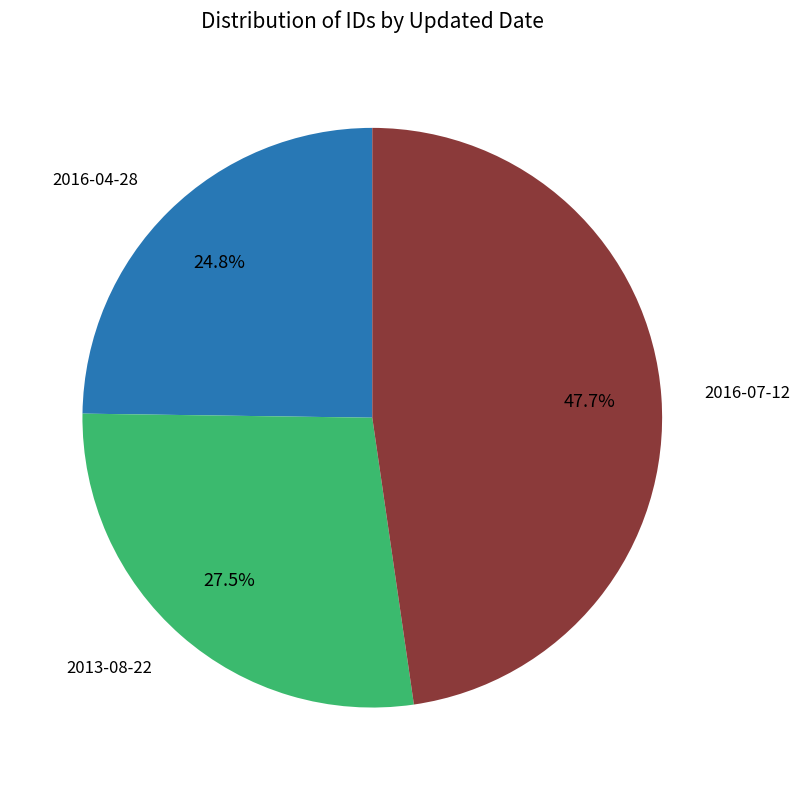

Does any single category account for the majority?

No